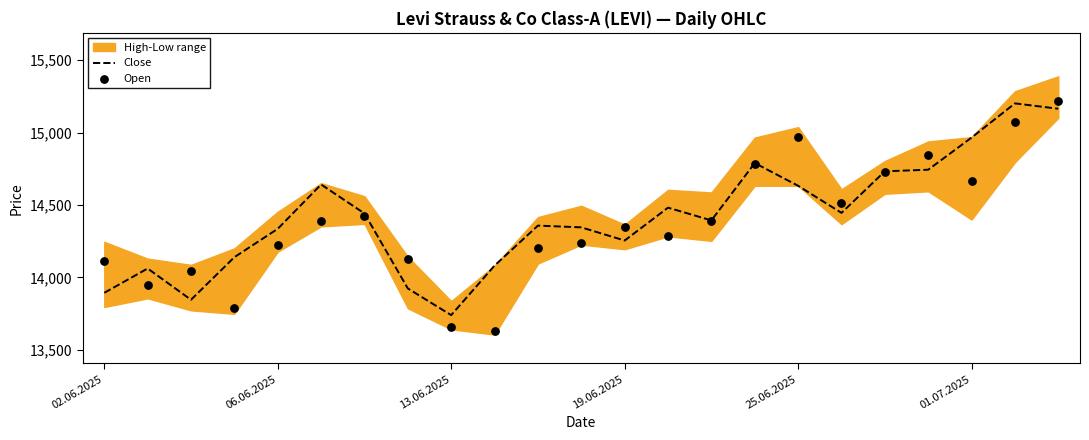

What is the total value across all series at 13?

28770